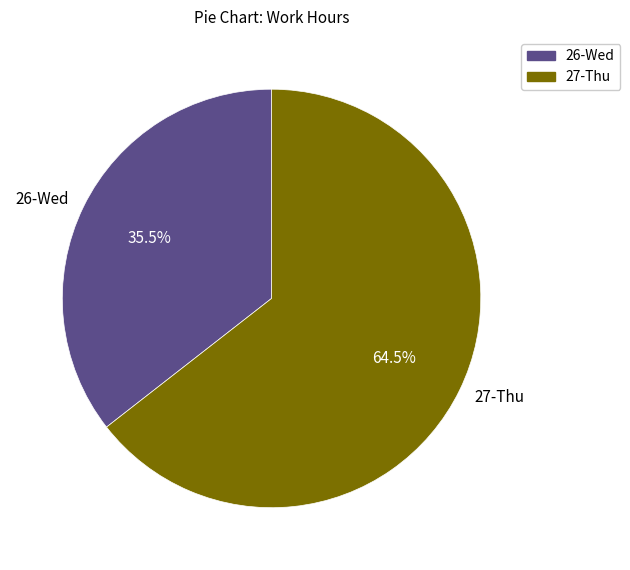

Between 26-Wed and 27-Thu, which is larger?

27-Thu